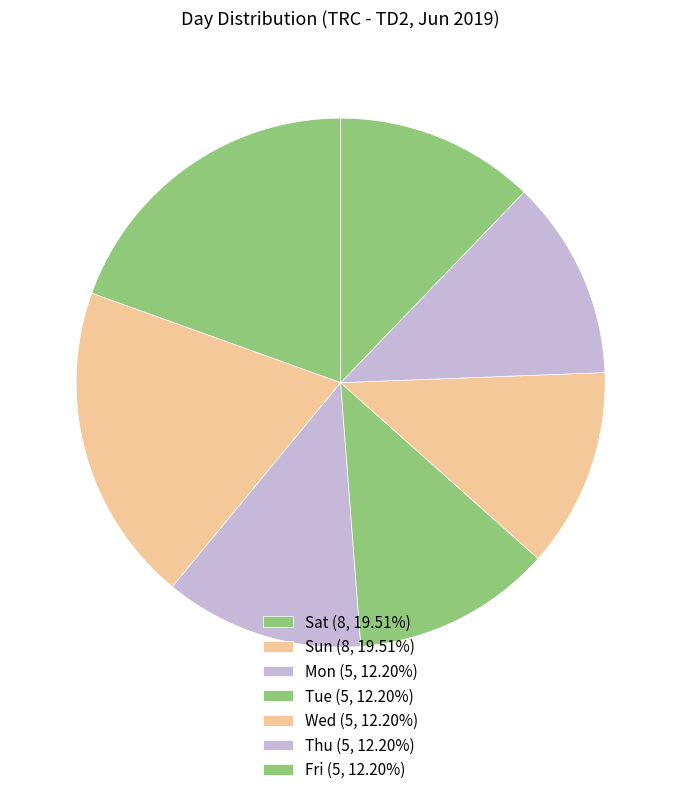

Which slice is the largest?

Sat